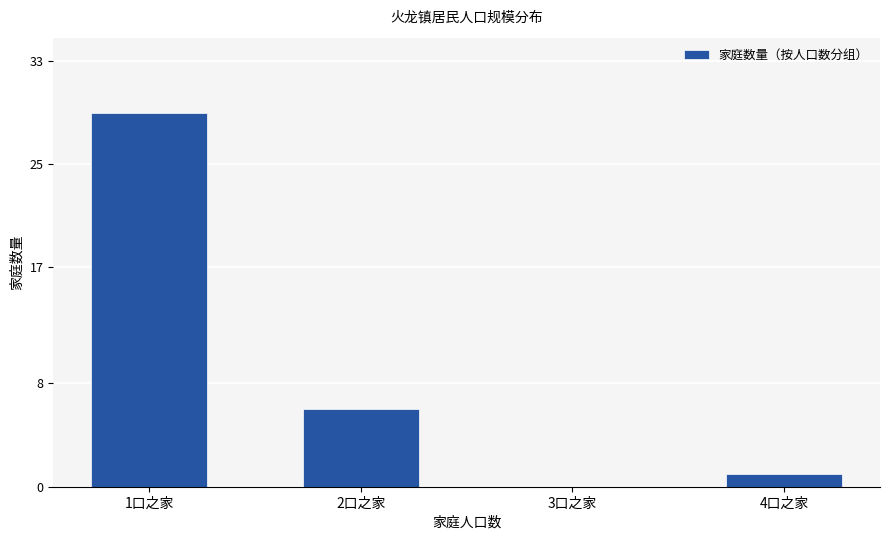

Count the number of data series in this chart.

1